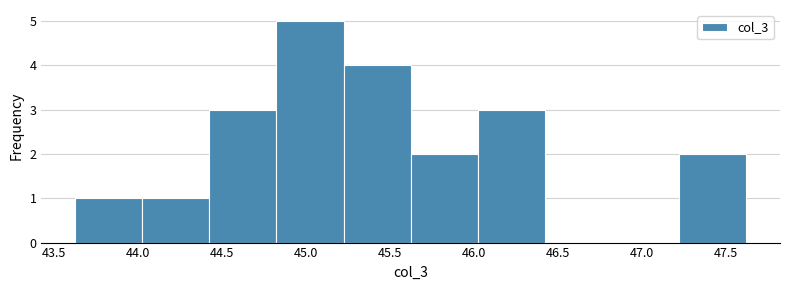

Reading left to right, list every bar in this chart as the range it spans on the x-axis followed by its height. Neither the bar edges nor the heights are printed on the chart, so give them approximately, as read against the axes.

43.65 to 44.05: 1
44.05 to 44.45: 1
44.45 to 44.85: 3
44.85 to 45.20: 5
45.20 to 45.60: 4
45.60 to 46.00: 2
46.00 to 46.40: 3
46.40 to 46.80: 0
46.80 to 47.20: 0
47.20 to 47.60: 2